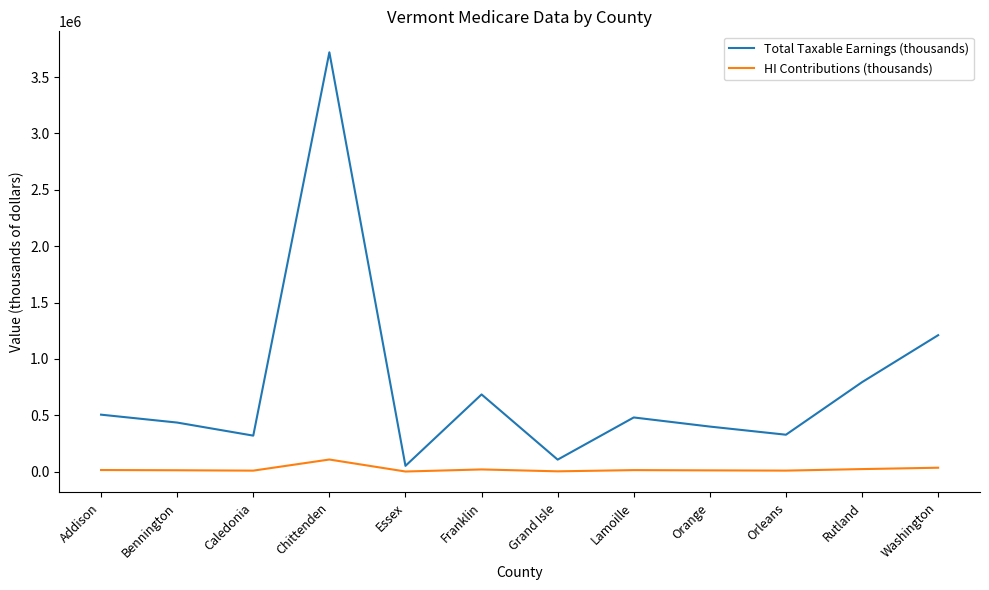

Which series has the widest spread of values?

Total Taxable Earnings (thousands)